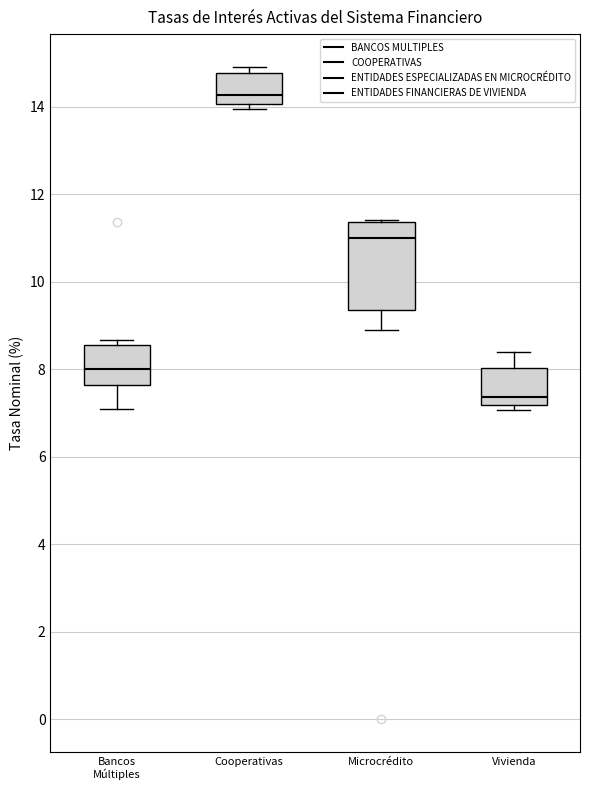

Reading left to right, read every box against the y-axis: the position of its median line, the range the box covers, and the ends of its whiskers. The values are not printed on the chart, so give them approximately, as read against the axis.

Bancos Múltiples: median 8.0, box 7.6 to 8.6, whiskers 7.0 to 8.6 (just above the box's upper edge)
Cooperativas: median 14.2, box 14.0 to 14.8, whiskers 14.0 (just below the box's lower edge) to 15.0
Microcrédito: median 11.0, box 9.4 to 11.4, whiskers 8.8 to 11.4
Vivienda: median 7.4, box 7.2 to 8.0, whiskers 7.0 to 8.4